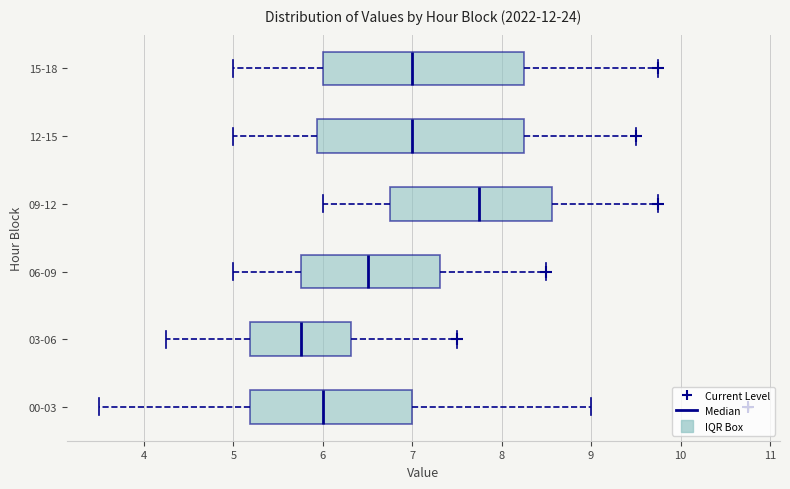

Reading bottom to top, read every box against the x-axis: the position of its median line, the range the box covers, and the ends of its whiskers. The values are not printed on the chart, so give them approximately, as read against the axis.

00-03: median 6.0, box 5.2 to 7.0, whiskers 3.5 to 9.0
03-06: median 5.8, box 5.2 to 6.3, whiskers 4.3 to 7.5
06-09: median 6.5, box 5.8 to 7.3, whiskers 5.0 to 8.5
09-12: median 7.8, box 6.8 to 8.6, whiskers 6.0 to 9.8
12-15: median 7.0, box 5.9 to 8.3, whiskers 5.0 to 9.5
15-18: median 7.0, box 6.0 to 8.3, whiskers 5.0 to 9.8